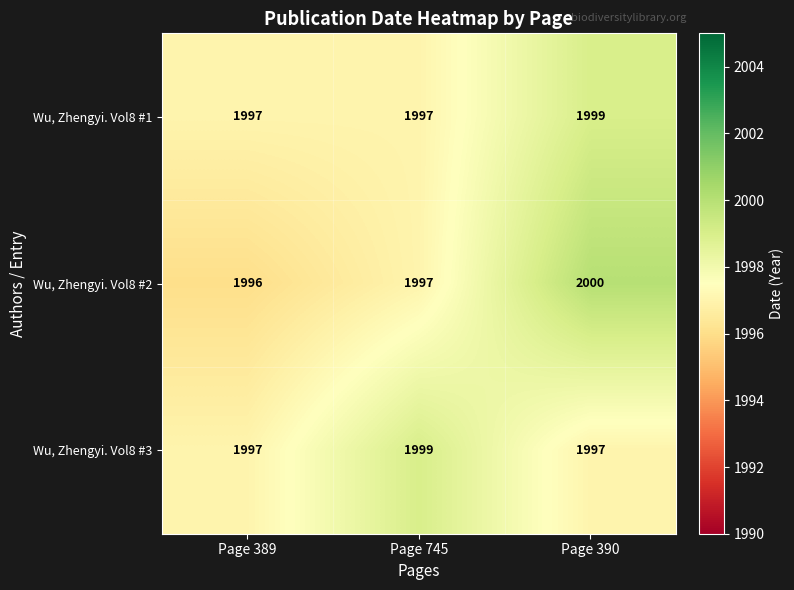

Between Page 389 and Page 390, which series saw the biggest shift?

Wu, Zhengyi. Vol8 #2